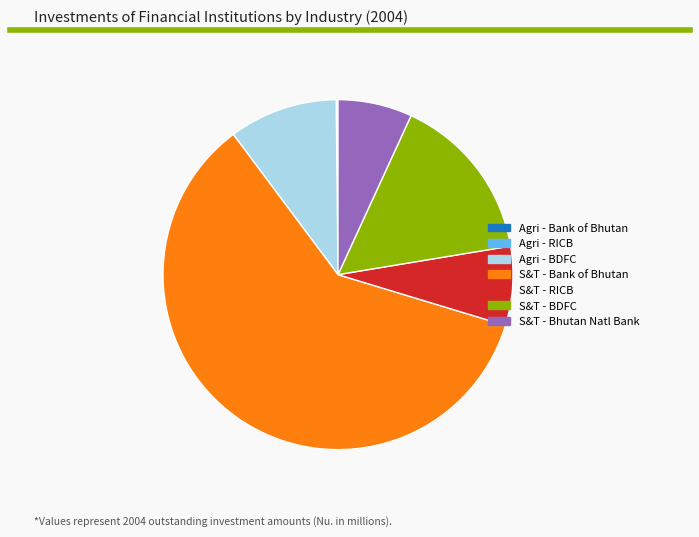

Is there a majority slice in this chart?

Yes